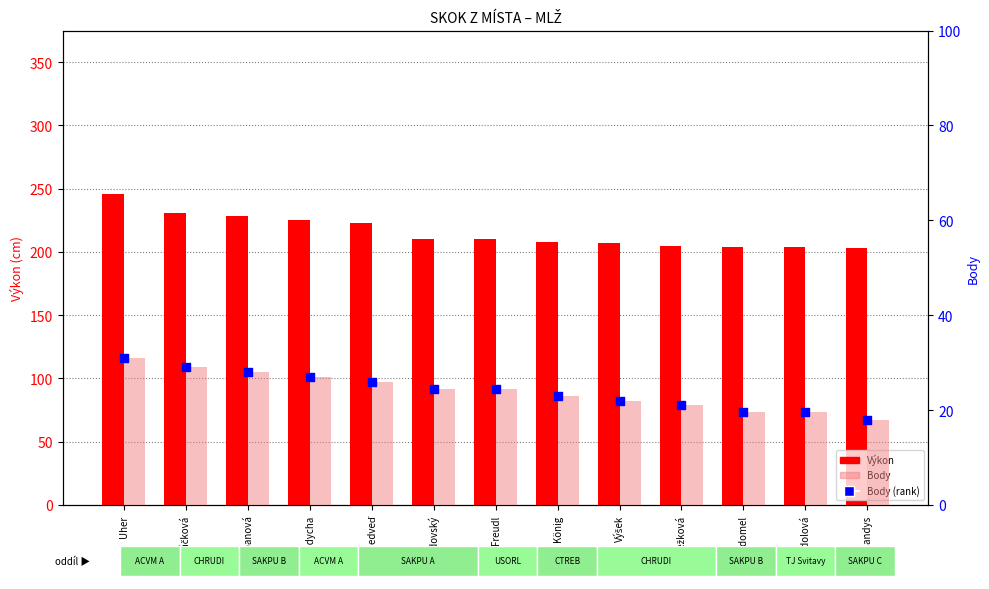

Which series reaches the maximum Y coordinate?

Výkon